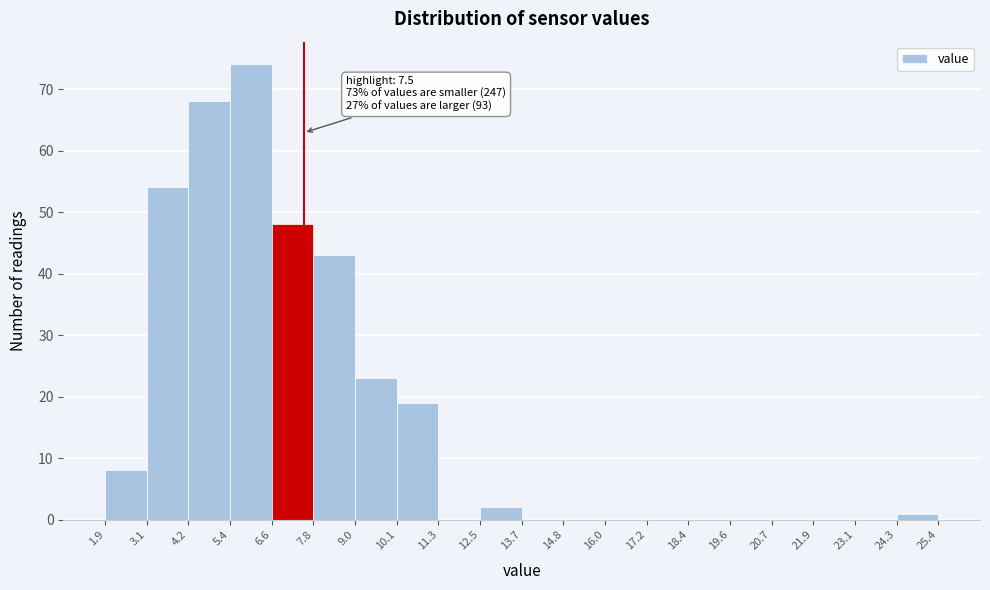

Over which range of the x-axis is the bar tallest?

5.4 to 6.6